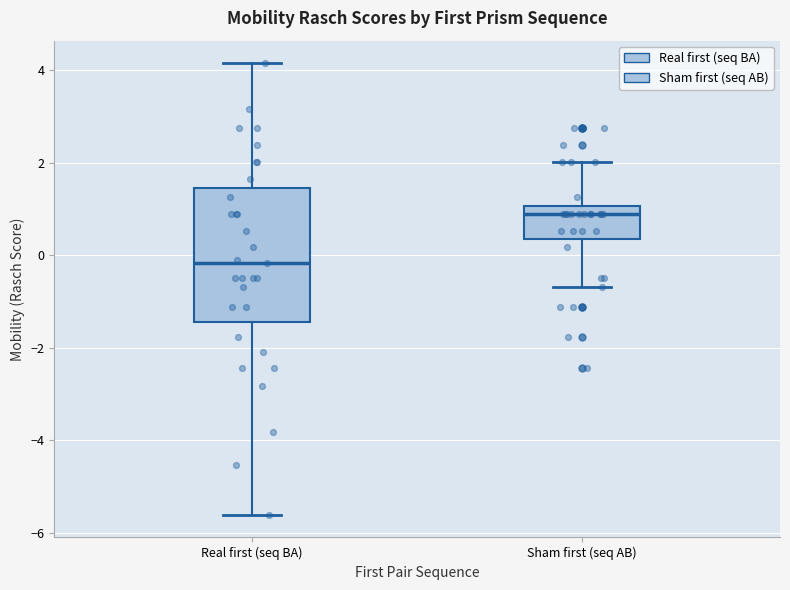

Reading left to right, read every box against the y-axis: the position of its median line, the range the box covers, and the ends of its whiskers. The values are not printed on the chart, so give them approximately, as read against the axis.

Real first (seq BA): median -0.2, box -1.4 to 1.4, whiskers -5.6 to 4.2
Sham first (seq AB): median 0.8, box 0.4 to 1.0, whiskers -0.6 to 2.0